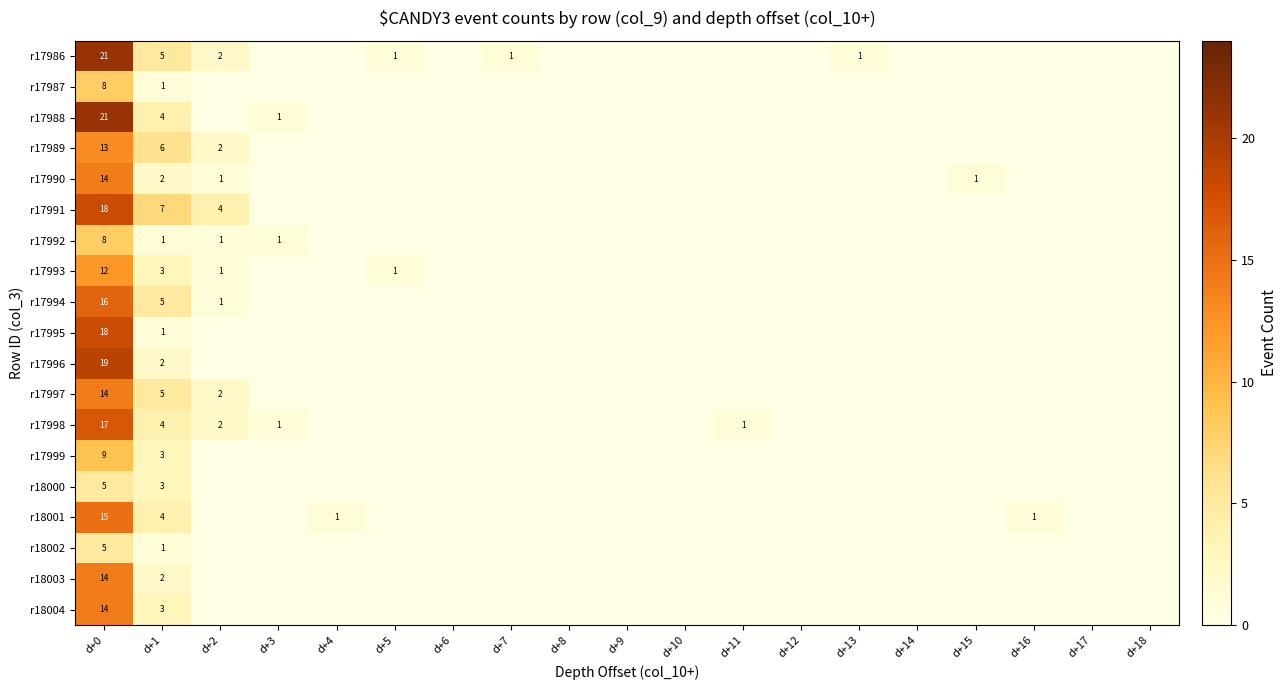

True or false: r18000 has a value of 5 at d+0.

True